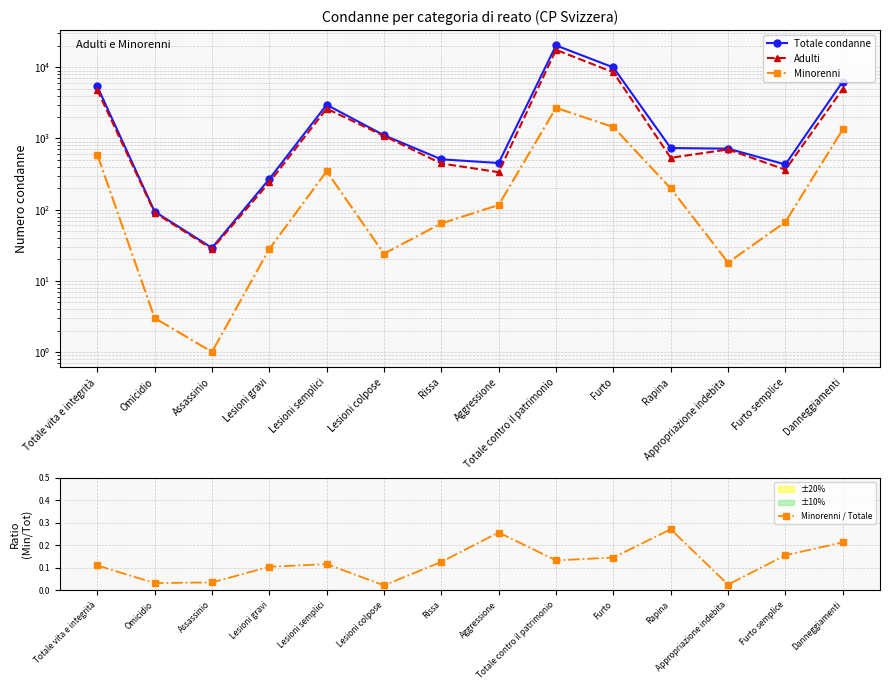

The value of Adulti at Lesioni colpose is 1086.0. True or false?

True